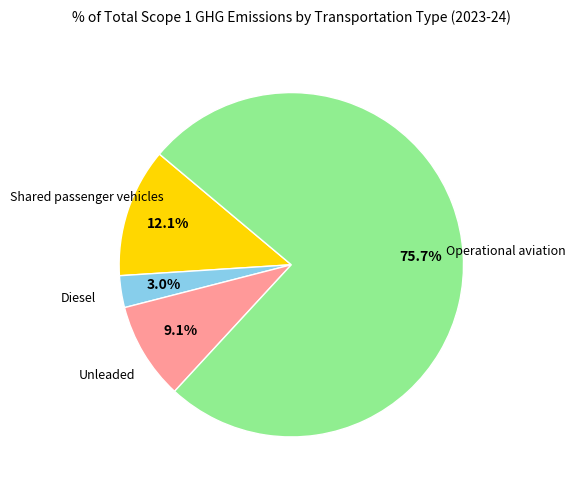

Does any single category account for the majority?

Yes